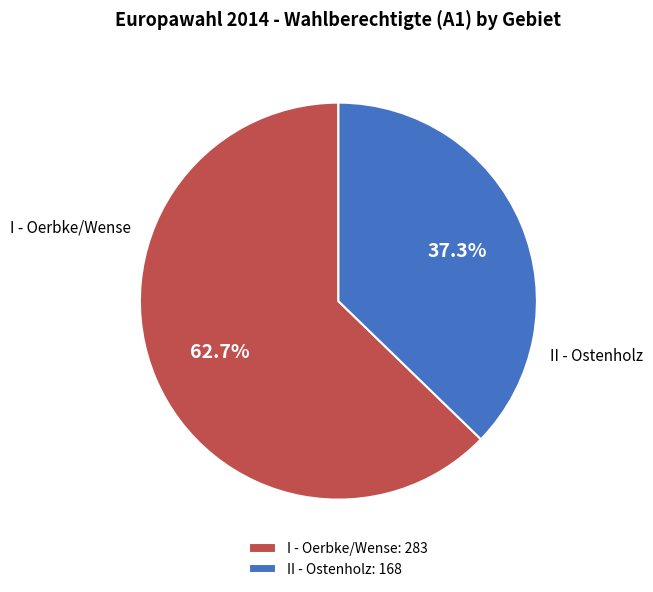

Approximately how many times larger is the value at II - Ostenholz compared to I - Oerbke/Wense?

0.6